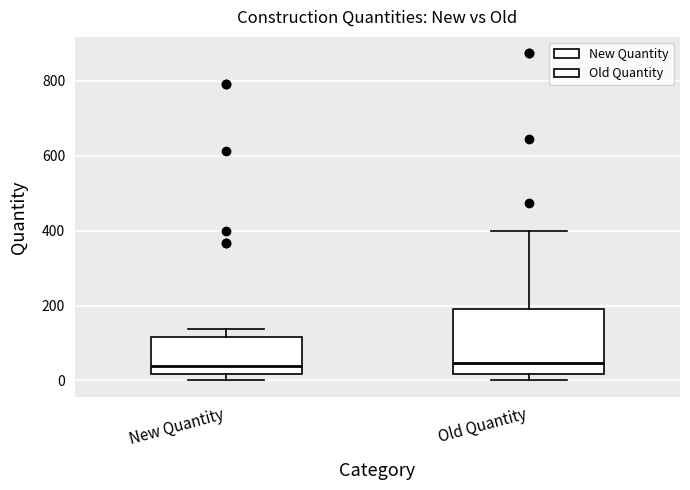

Comparing the boxes themselves (not the whiskers), which one is the tallest?

Old Quantity